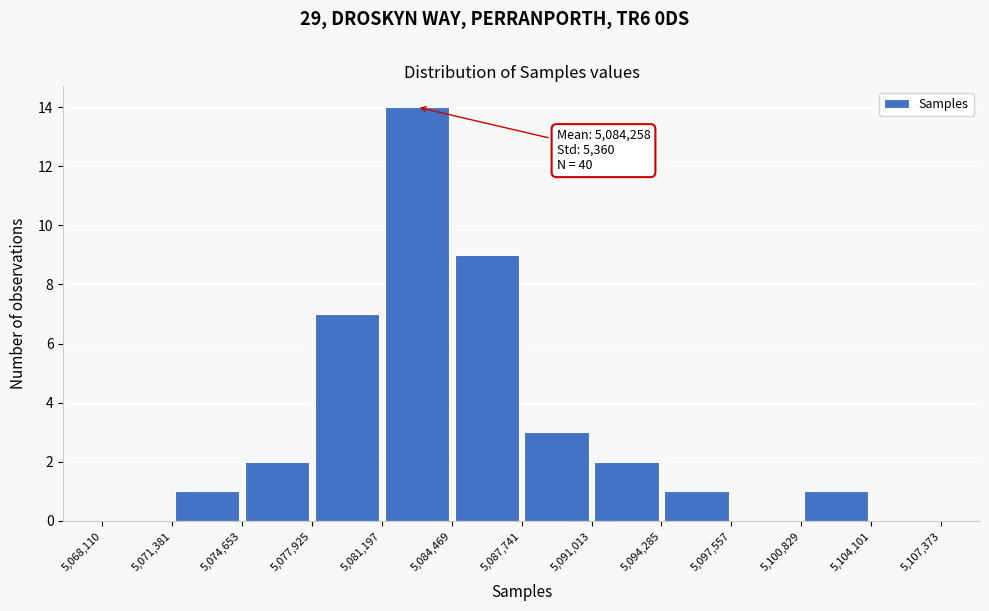

Over which range of the x-axis is the bar tallest?

5,081,197 to 5,084,469